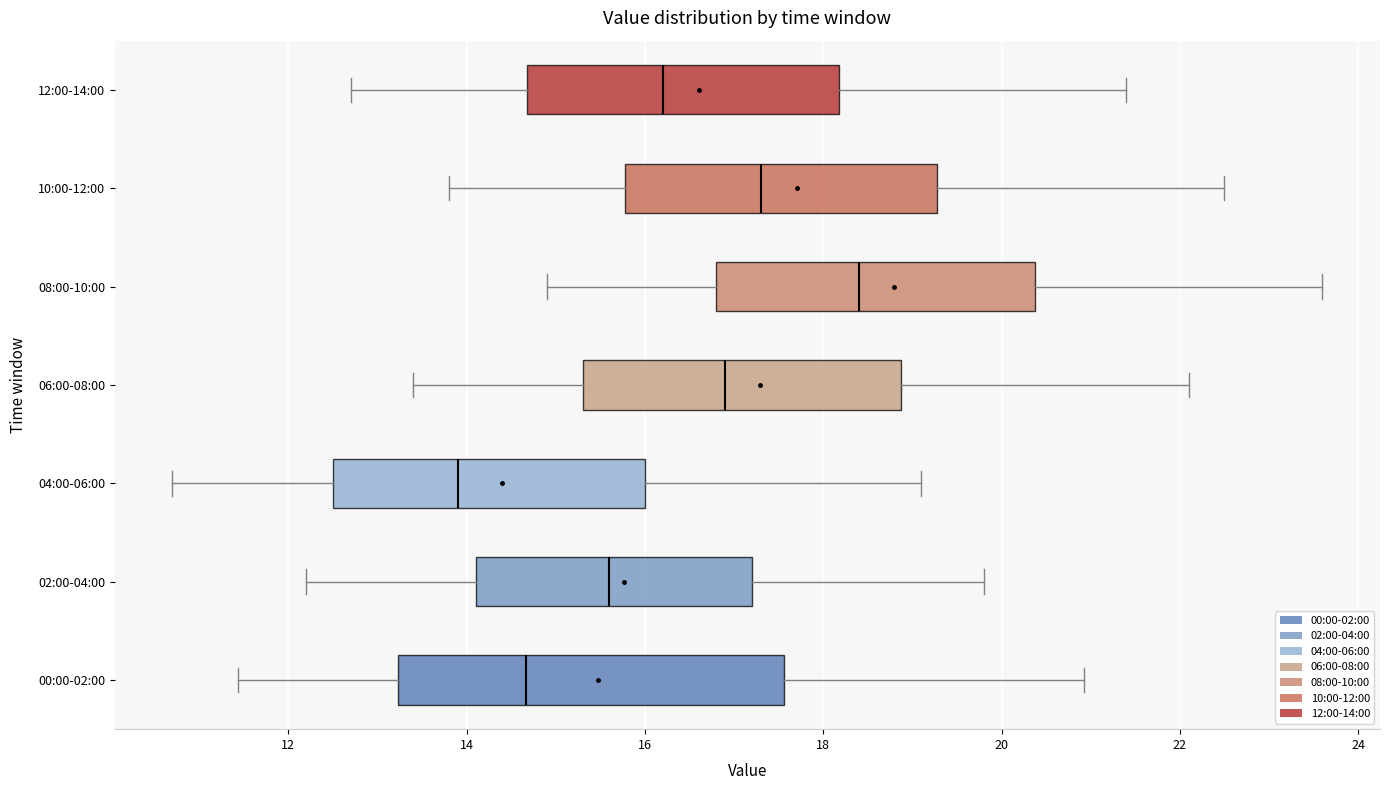

Reading bottom to top, read every box against the x-axis: the position of its median line, the range the box covers, and the ends of its whiskers. The values are not printed on the chart, so give them approximately, as read against the axis.

00:00-02:00: median 14.6, box 13.2 to 17.6, whiskers 11.4 to 21.0
02:00-04:00: median 15.6, box 14.2 to 17.2, whiskers 12.2 to 19.8
04:00-06:00: median 14.0, box 12.6 to 16.0, whiskers 10.8 to 19.2
06:00-08:00: median 17.0, box 15.4 to 18.8, whiskers 13.4 to 22.2
08:00-10:00: median 18.4, box 16.8 to 20.4, whiskers 15.0 to 23.6
10:00-12:00: median 17.4, box 15.8 to 19.2, whiskers 13.8 to 22.6
12:00-14:00: median 16.2, box 14.6 to 18.2, whiskers 12.8 to 21.4